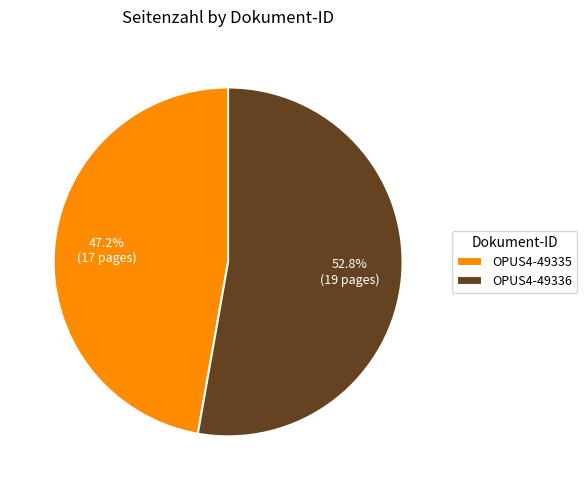

Approximately how many times larger is the value at OPUS4-49336 compared to OPUS4-49335?

1.1